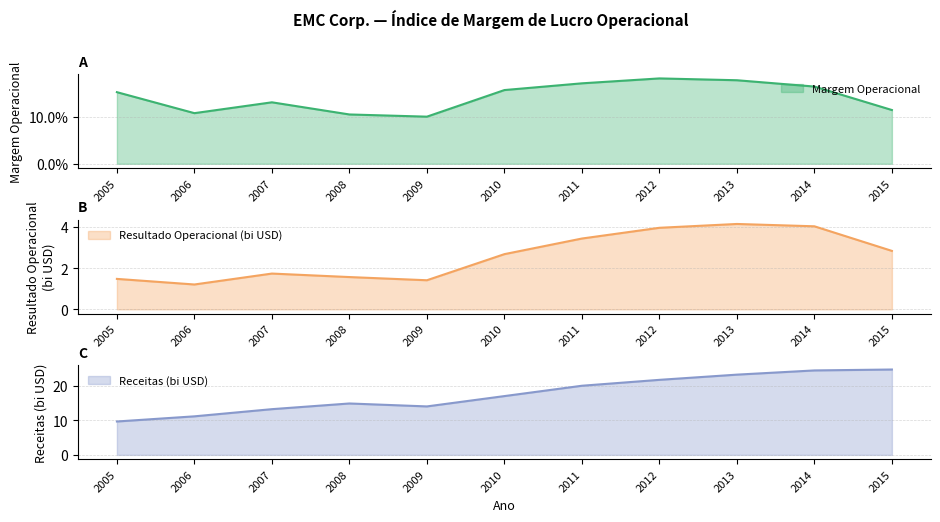

True or false: Margem Operacional has more than 1 points higher than both neighbors.

True